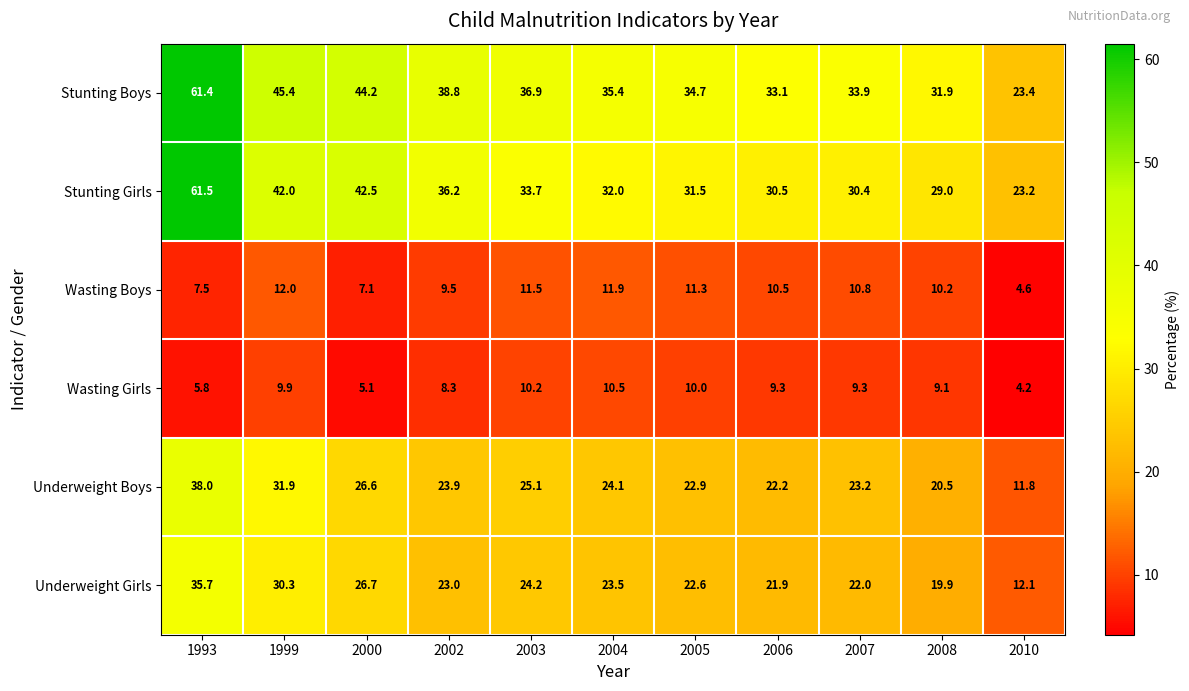

True or false: Stunting Girls has a value of 30.4 at 2007.

True